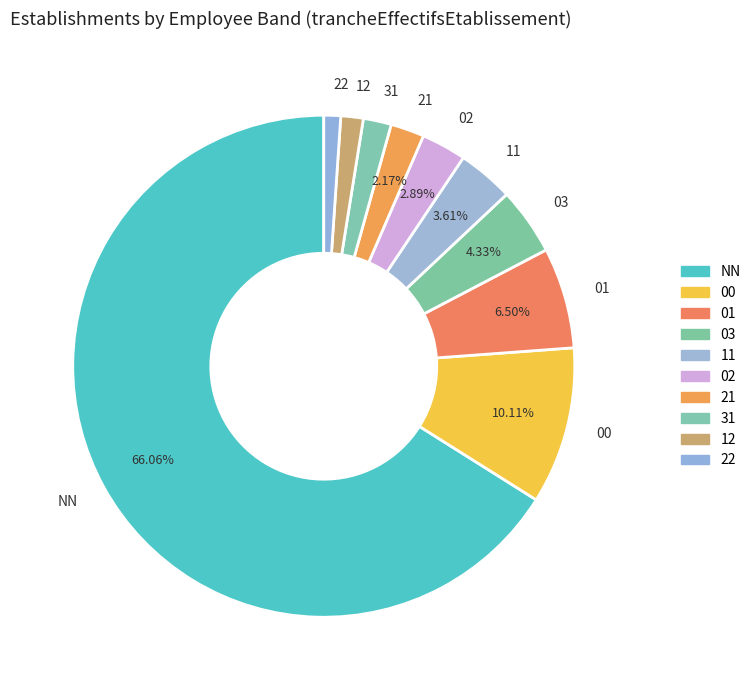

To the nearest percent, what portion does 11 represent?

4%